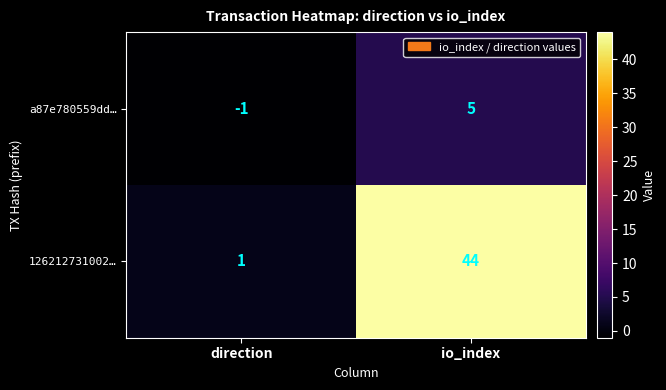

What is the spread (max minus min) of values at io_index?

39